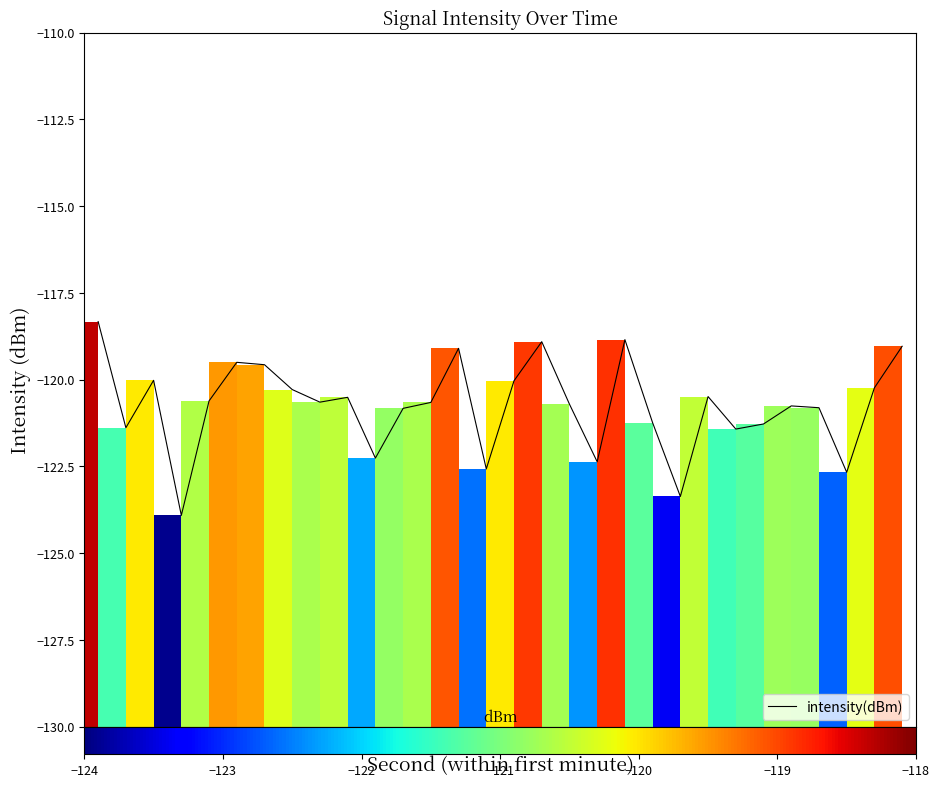

What is the difference between the maximum and minimum values?

5.6